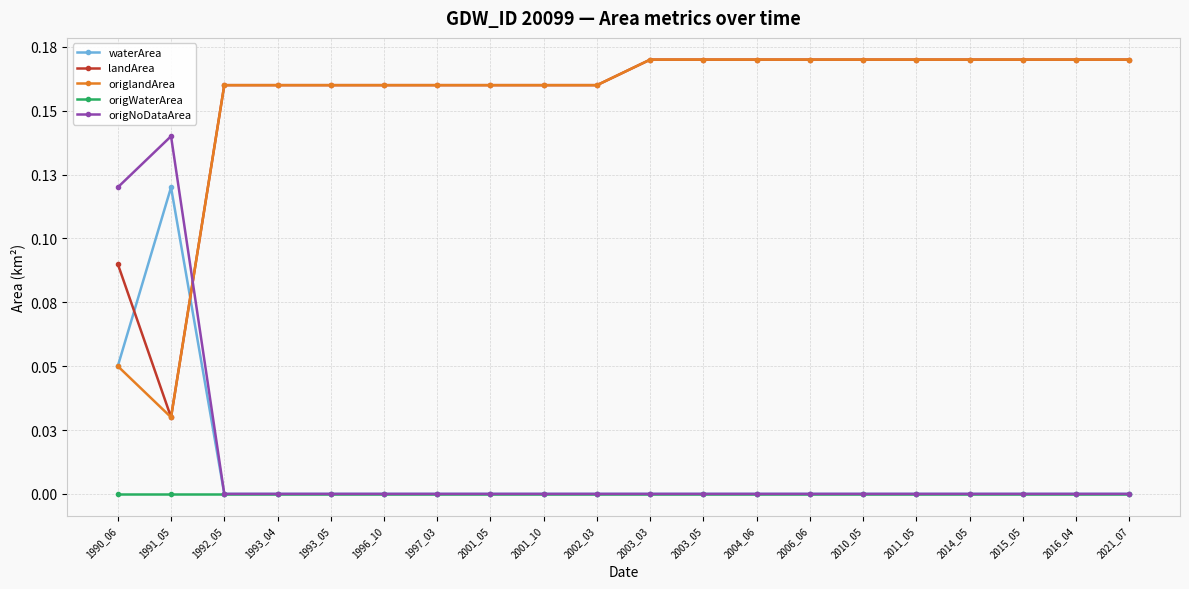

How many times do waterArea and landArea cross each other?

2